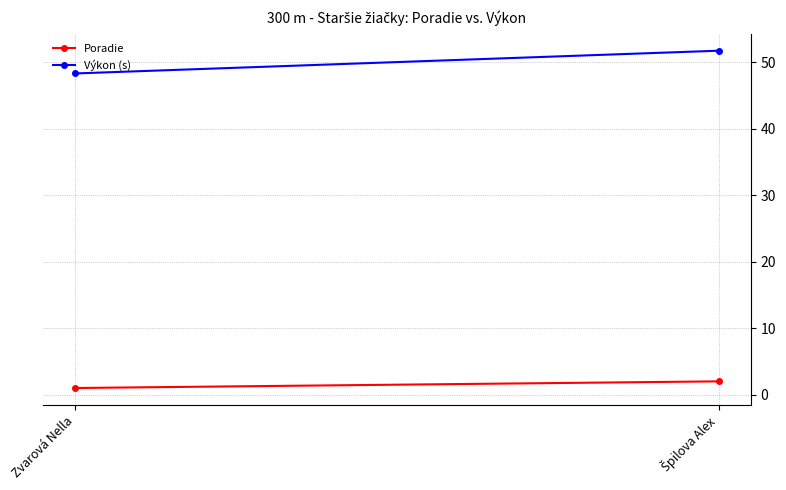

Between Zvarová Nella and Špilova Alex, which is larger?

Špilova Alex